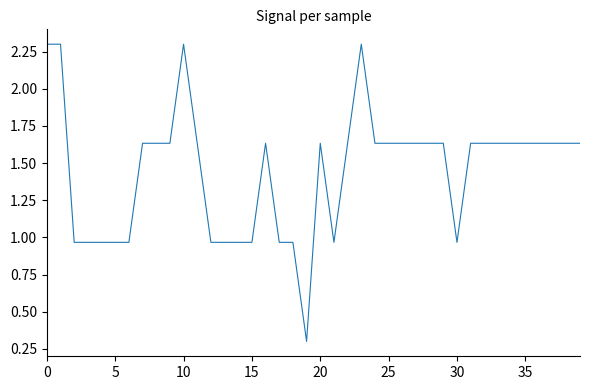

What is the greatest value displayed?

2.3